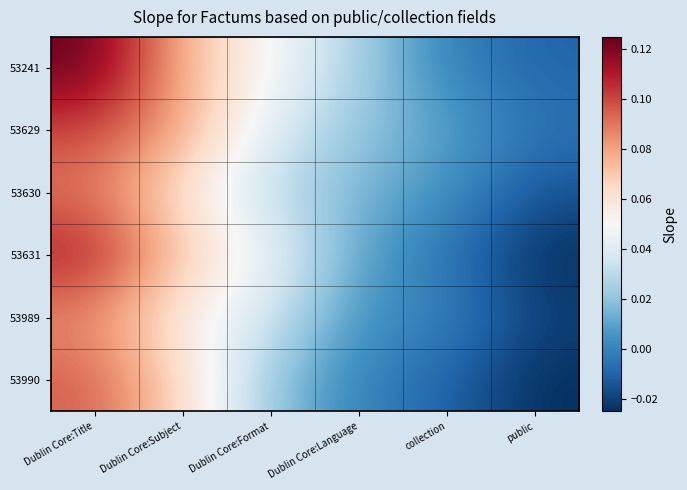

List the series in order of their peak value, lowest first.

53989, 53630, 53990, 53629, 53631, 53241